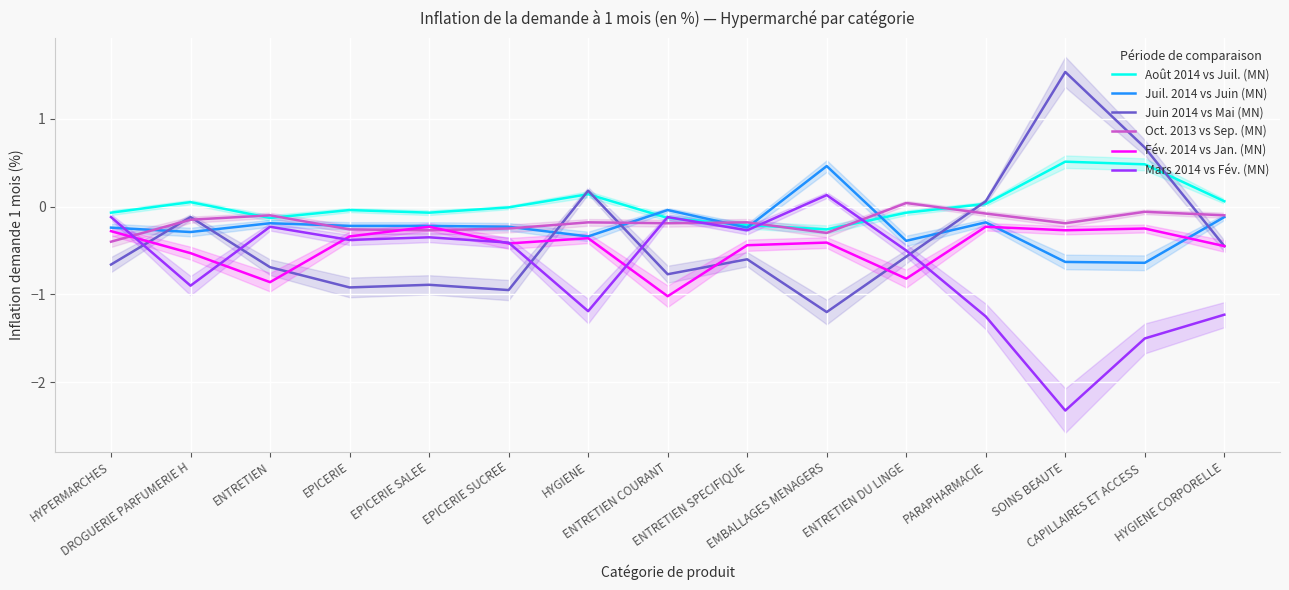

How many lines are shown in the chart?

6